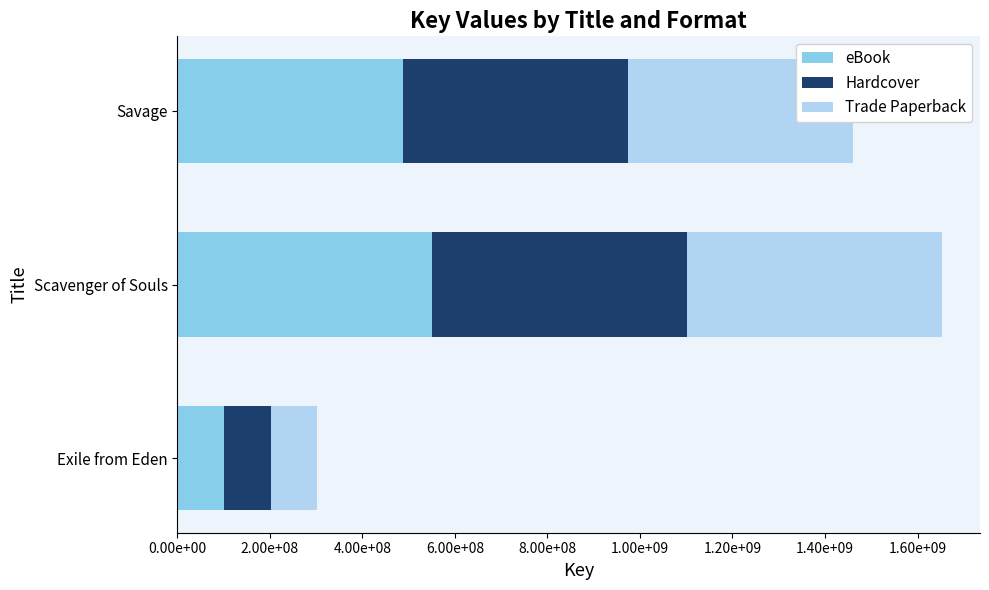

What are all the series names shown in the legend?

eBook, Hardcover, Trade Paperback